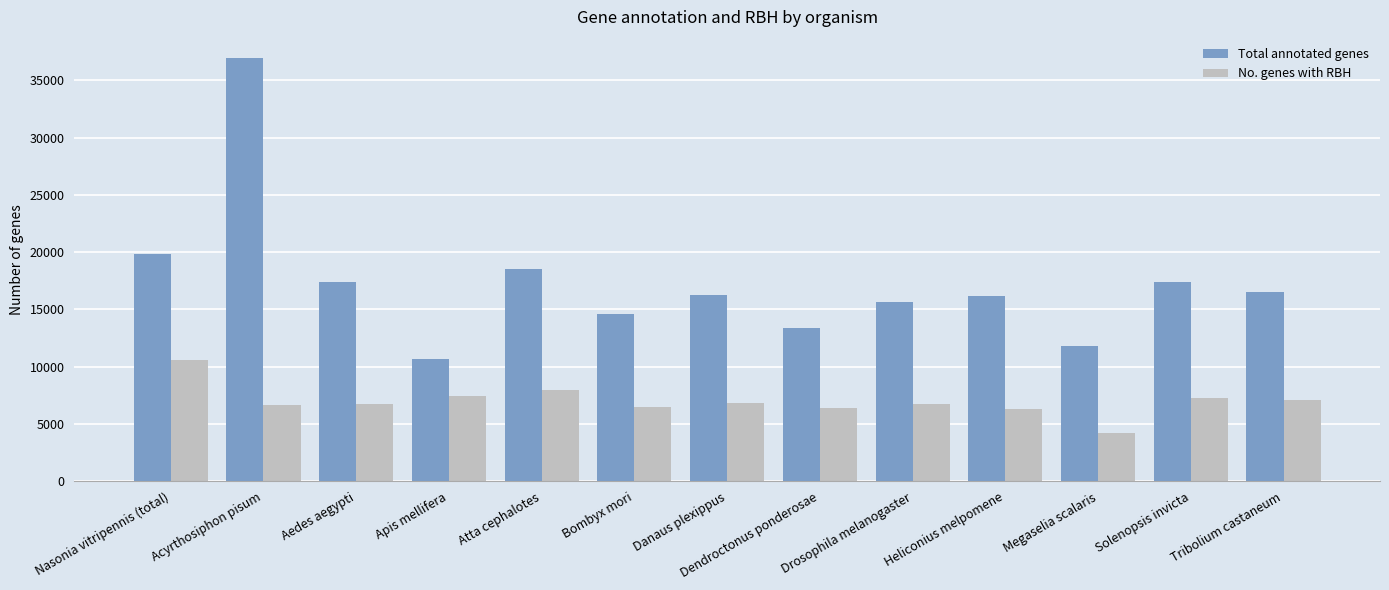

Is it true that Total annotated genes equals 14623 at Bombyx mori?

True